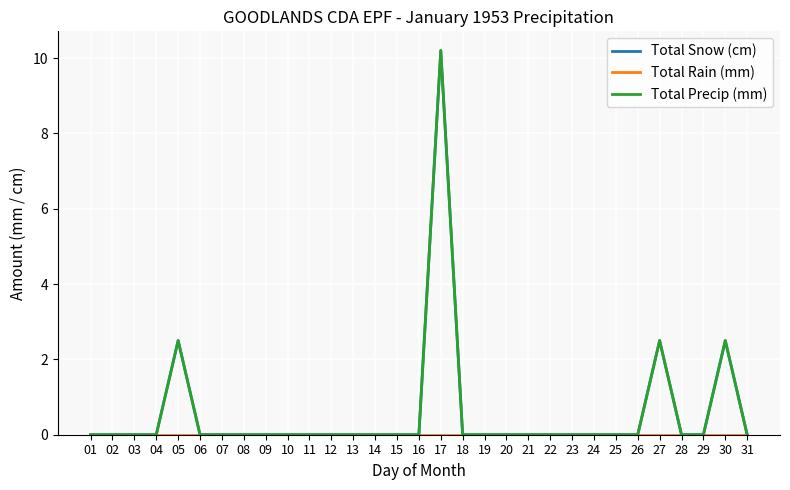

Does the chart have visible grid lines?

Yes